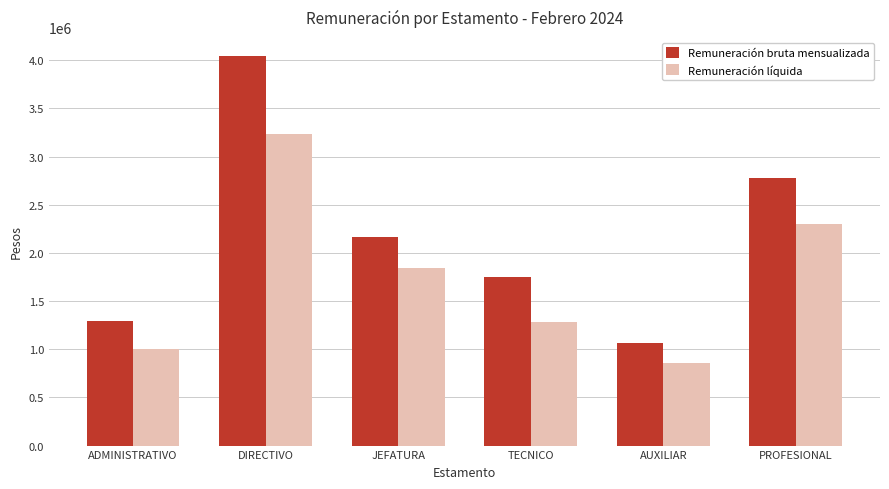

What is the difference between the maximum and minimum values in the Remuneración líquida series?

2376464